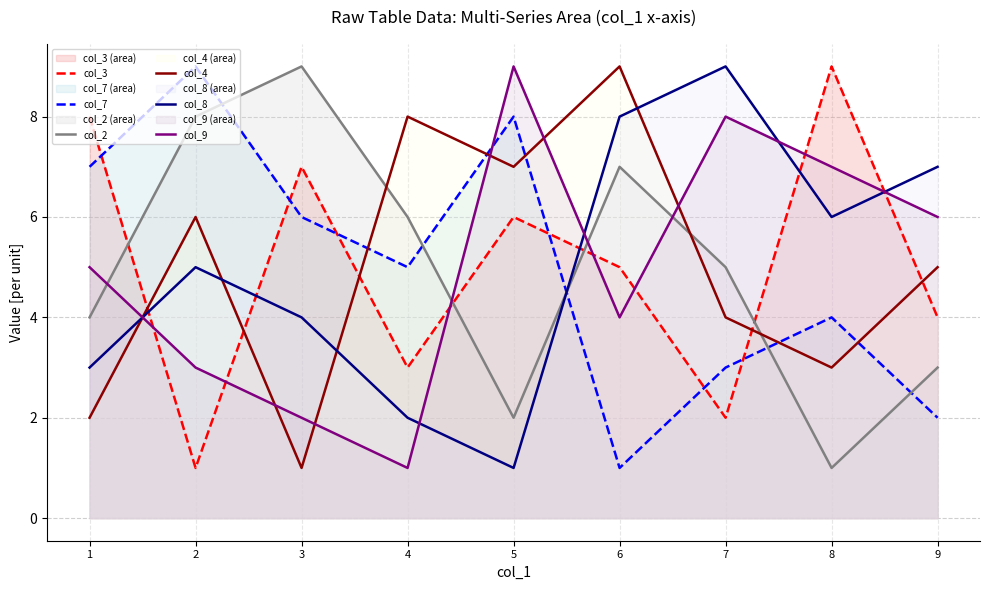

Reading left to right, list all the values displayed in this chart.

col_3: 1=8	2=1	3=7	4=3	5=6	6=5	7=2	8=9	9=4
col_7: 1=7	2=9	3=6	4=5	5=8	6=1	7=3	8=4	9=2
col_2: 1=4	2=8	3=9	4=6	5=2	6=7	7=5	8=1	9=3
col_4: 1=2	2=6	3=1	4=8	5=7	6=9	7=4	8=3	9=5
col_8: 1=3	2=5	3=4	4=2	5=1	6=8	7=9	8=6	9=7
col_9: 1=5	2=3	3=2	4=1	5=9	6=4	7=8	8=7	9=6